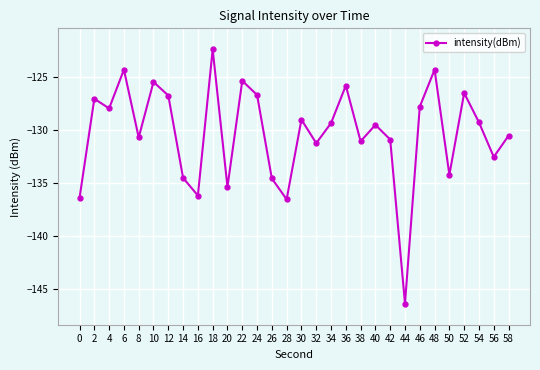

At which label does the data first exceed -129?

2